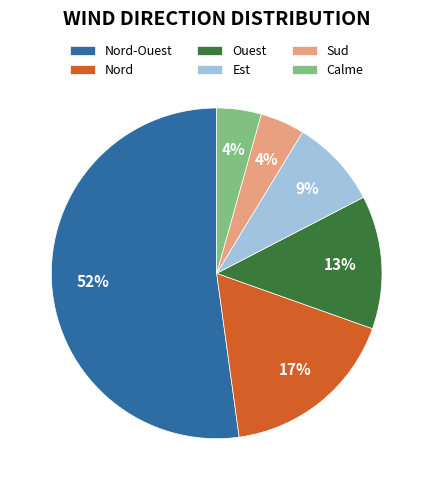

Is there any slice that represents more than half of the pie?

Yes